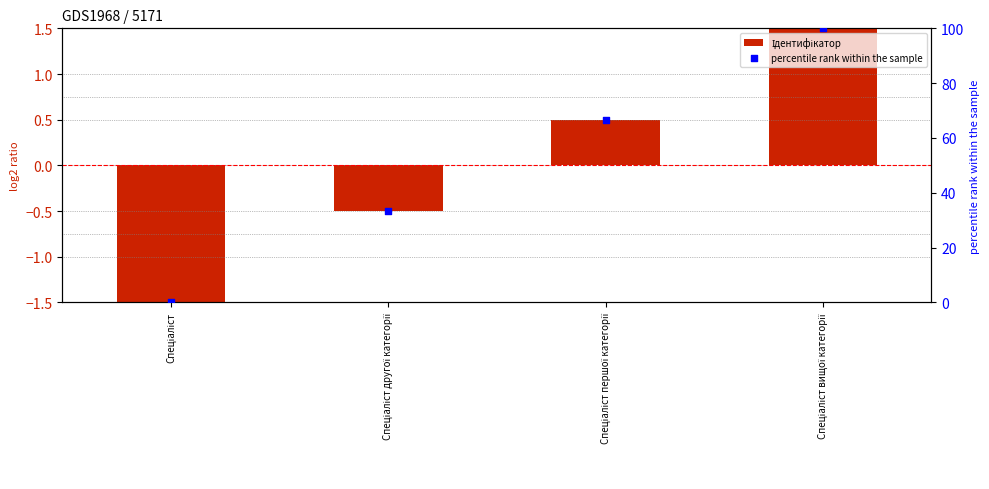

Which series has the largest Y range (max minus min)?

percentile rank within the sample